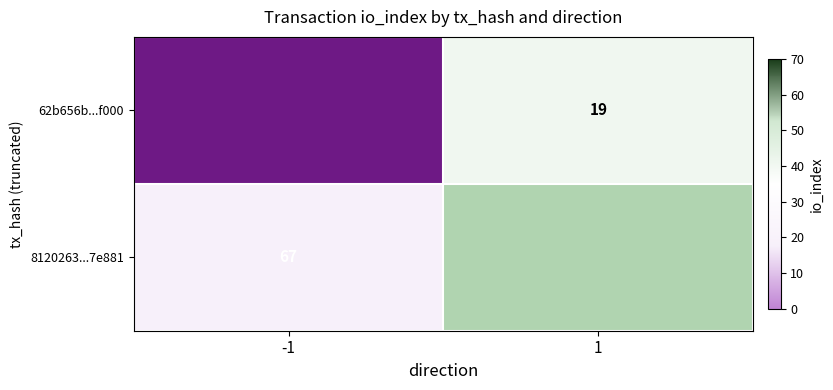

What is the difference between the maximum and minimum values in the 8120263ea8a9a88d91de501591afb7666d7e881 series?

68